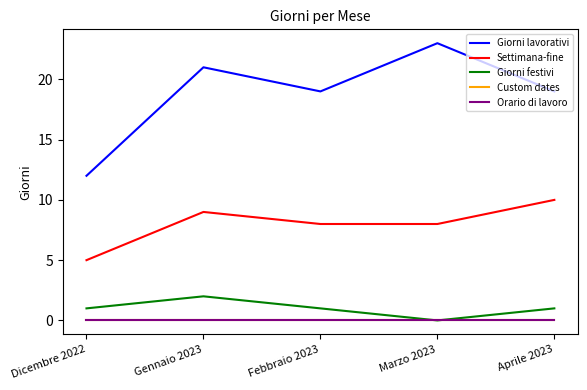

Is this an area chart (filled region under the line)?

No